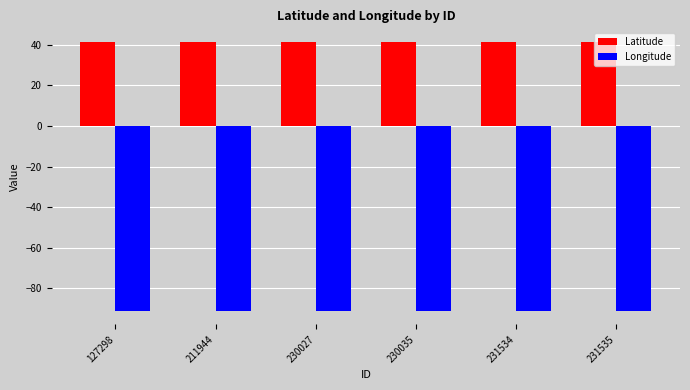

What are all the series names shown in the legend?

Latitude, Longitude